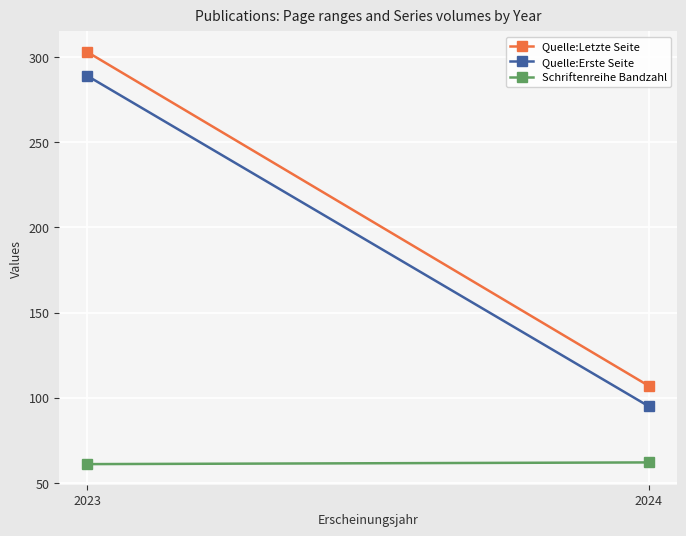

Is this an area chart (filled region under the line)?

No